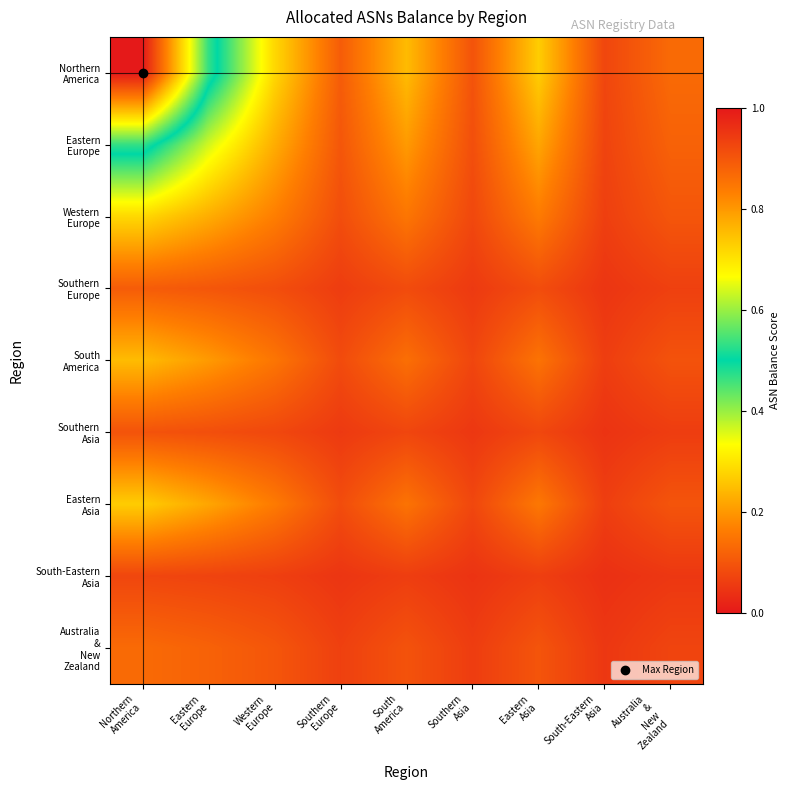

At which category is the sum across all series the highest?

Northern
America